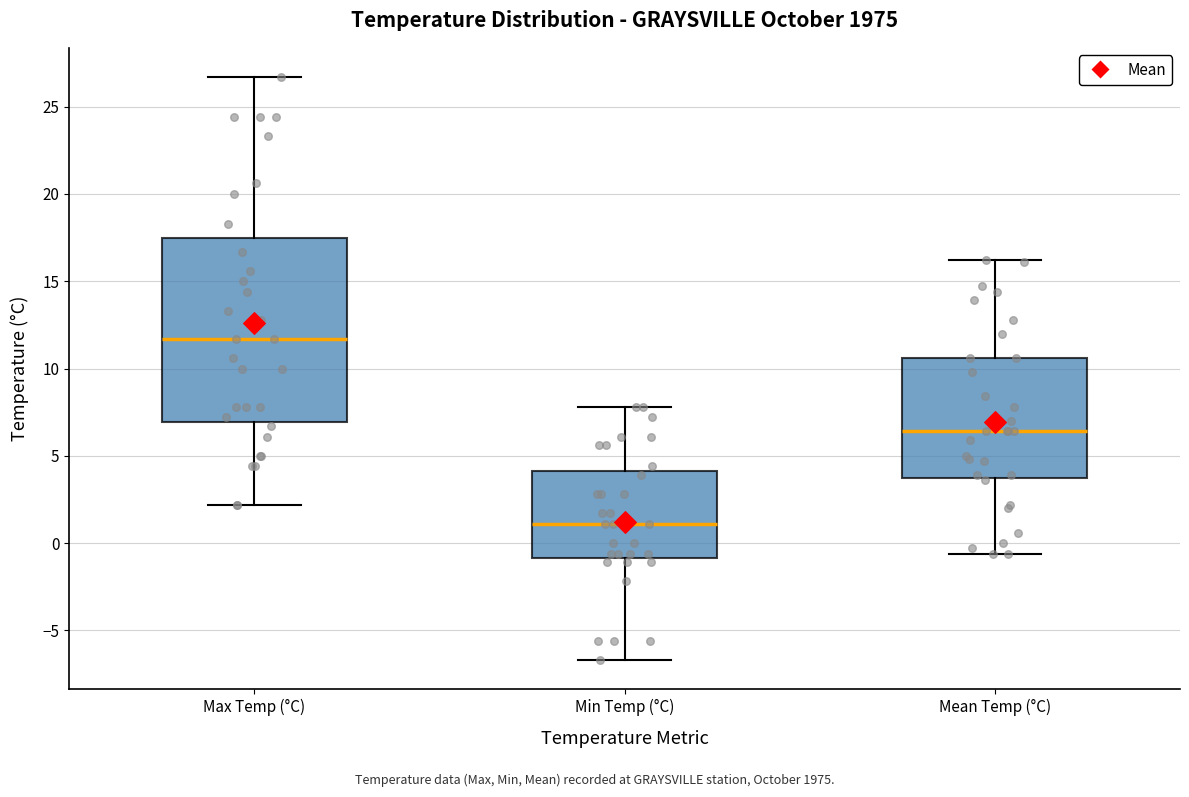

Where does the median line of the box for Mean Temp (°C) sit on the y-axis? The values are not printed on the chart, so give them approximately, as read against the axis.

6.5